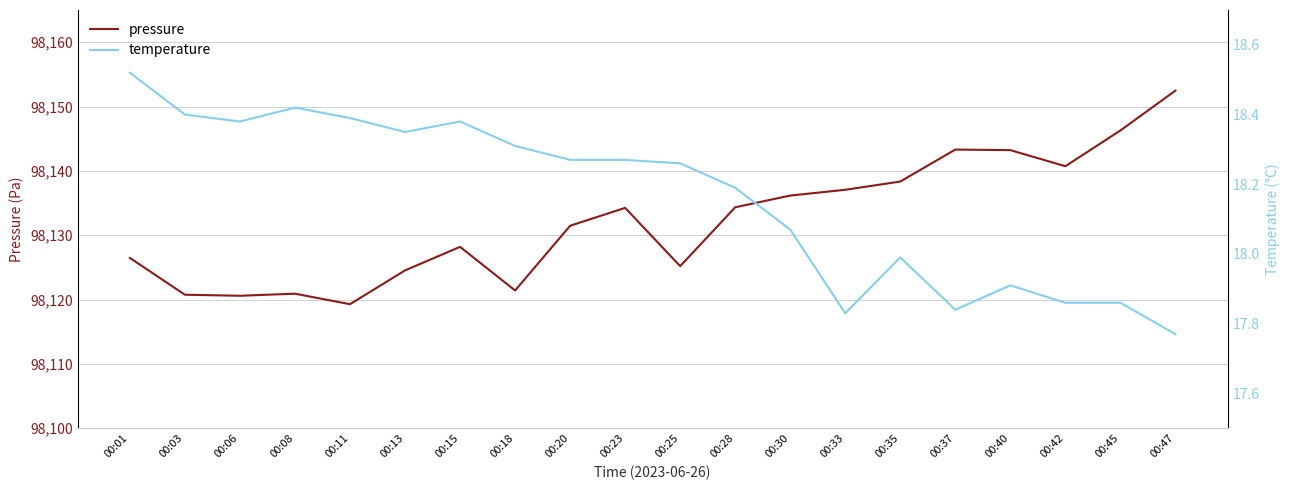

What is the value of the temperature point at the 18th from the left?

17.9